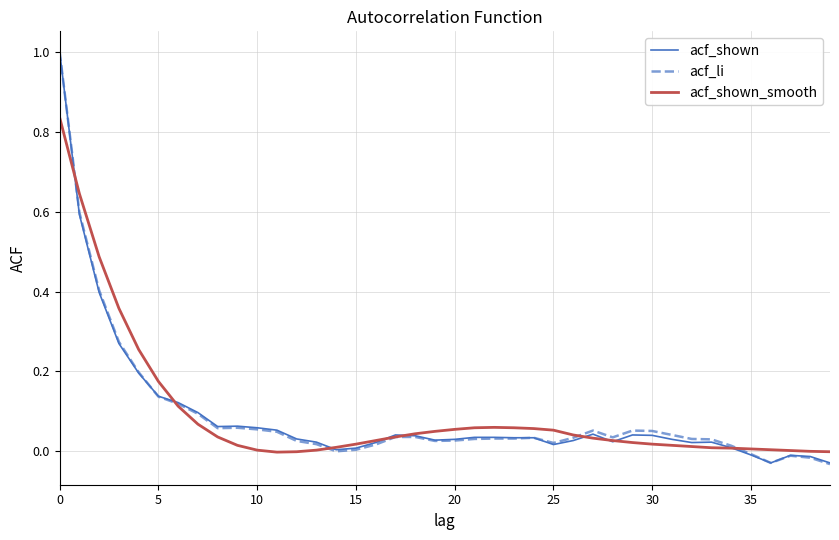

What are all the series names shown in the legend?

acf_shown, acf_li, acf_shown_smooth